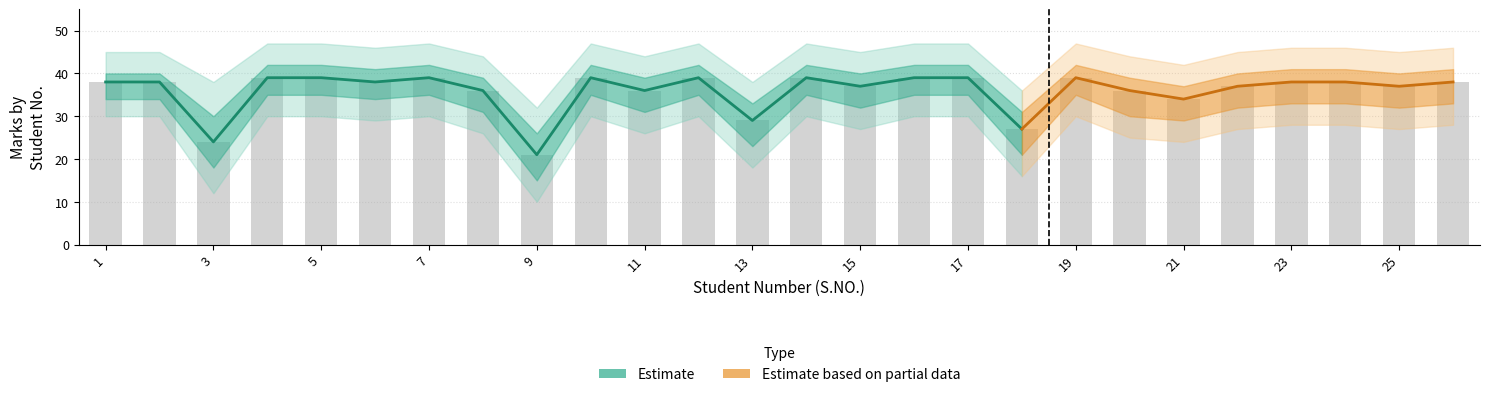

What is the maximum value shown in the chart?

39